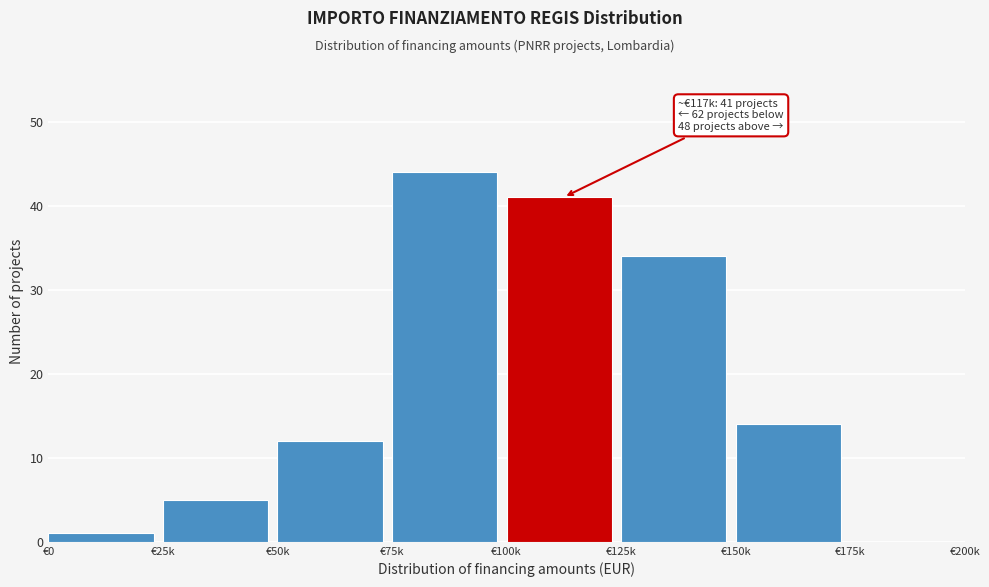

Reading left to right, transcribe all the data shown in this chart.

€0=1	€25k=5	€50k=12	€75k=44	€100k=41	€125k=34	€150k=14	€175k=0